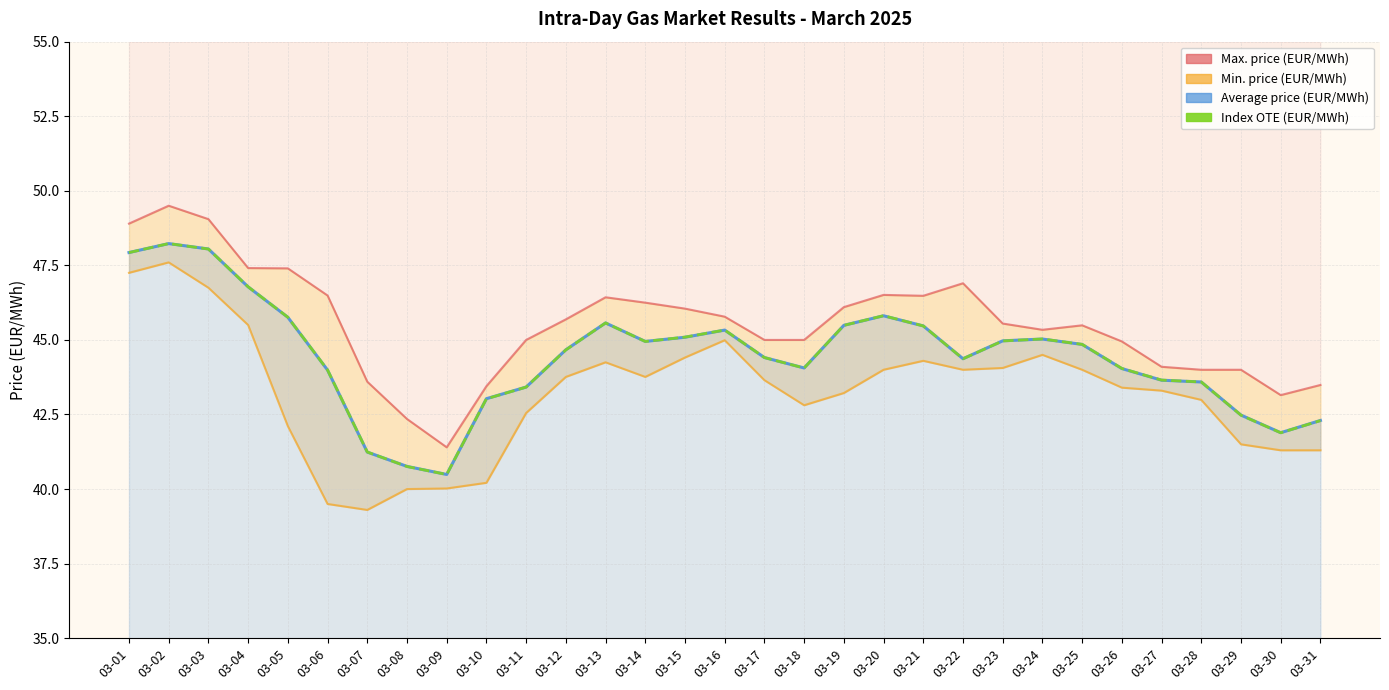

What is the ratio of the value at 03-21 to the value at 03-04?

1.0